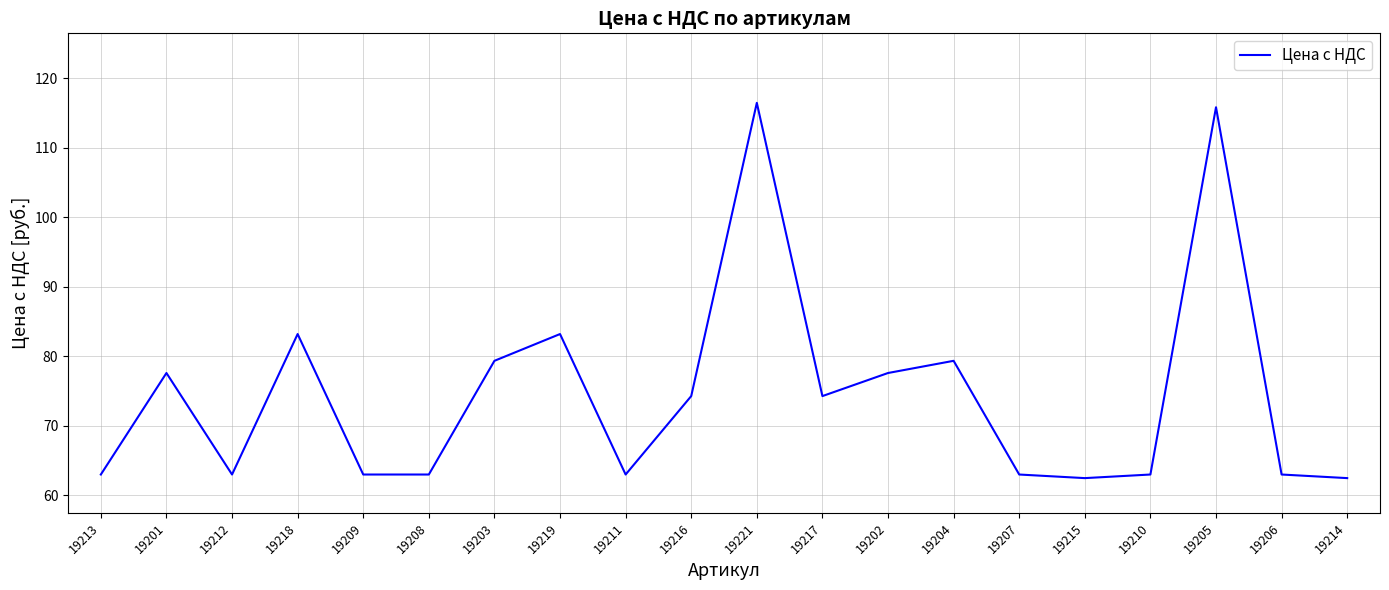

Is it true that the value at 19215 is 62.5?

True